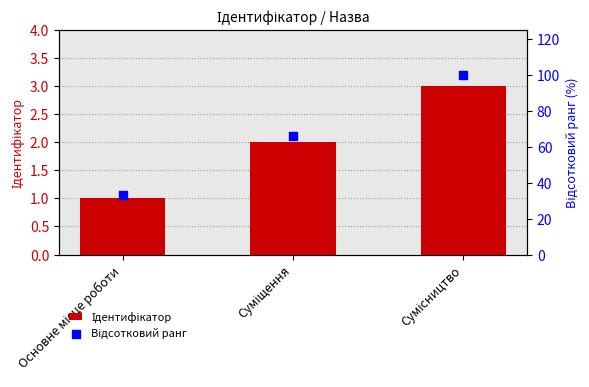

At which category is the sum across all series the highest?

Сумісництво